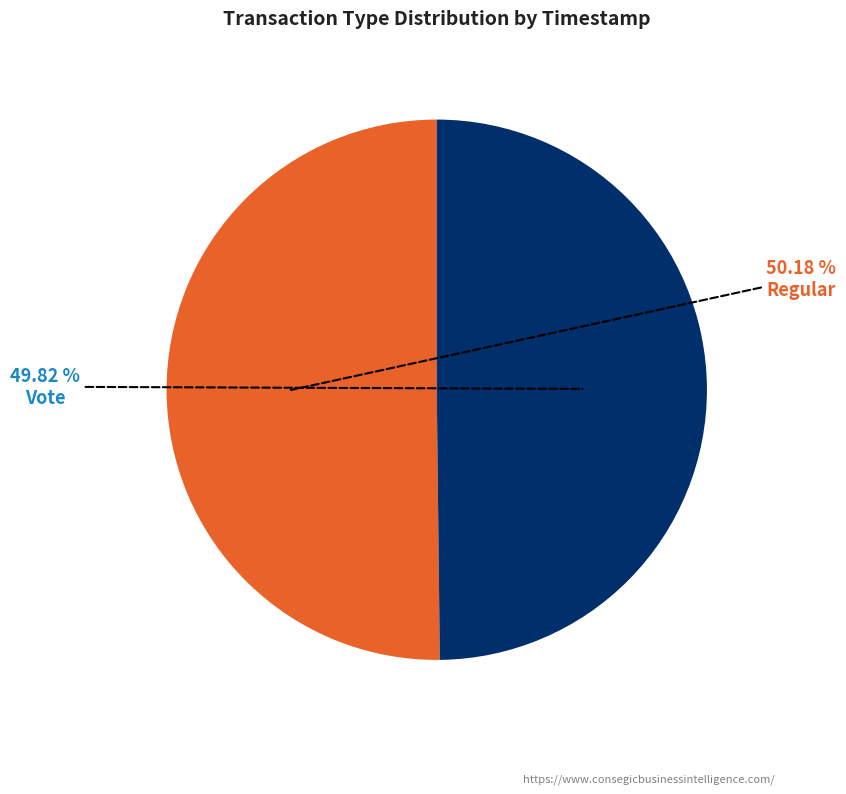

Does any single category account for the majority?

Yes